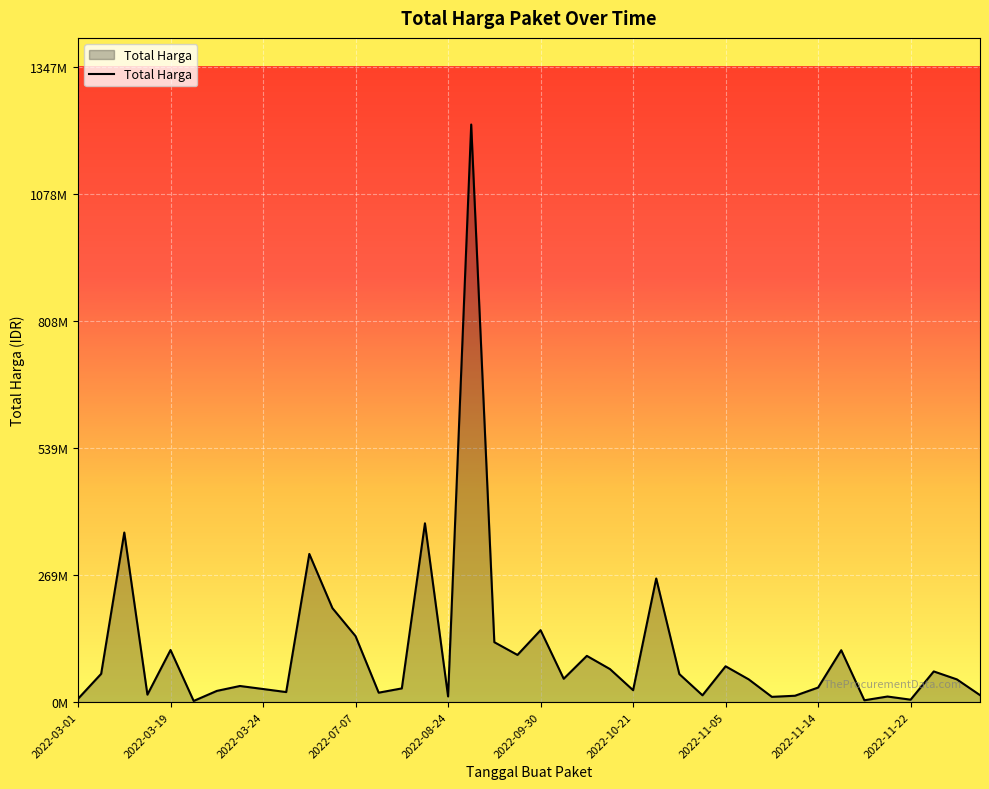

Does the chart display data point markers on the line(s)?

No